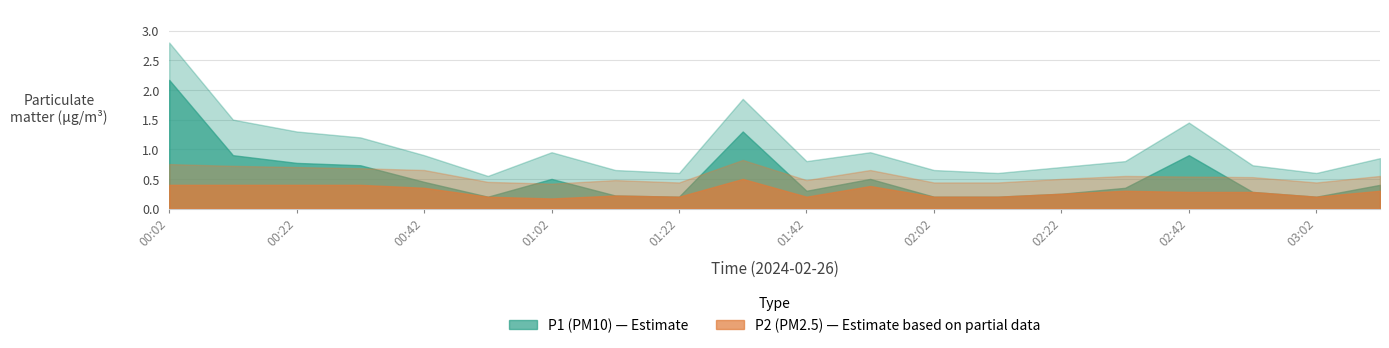

At which label is P2_upper closest to 0?

01:02